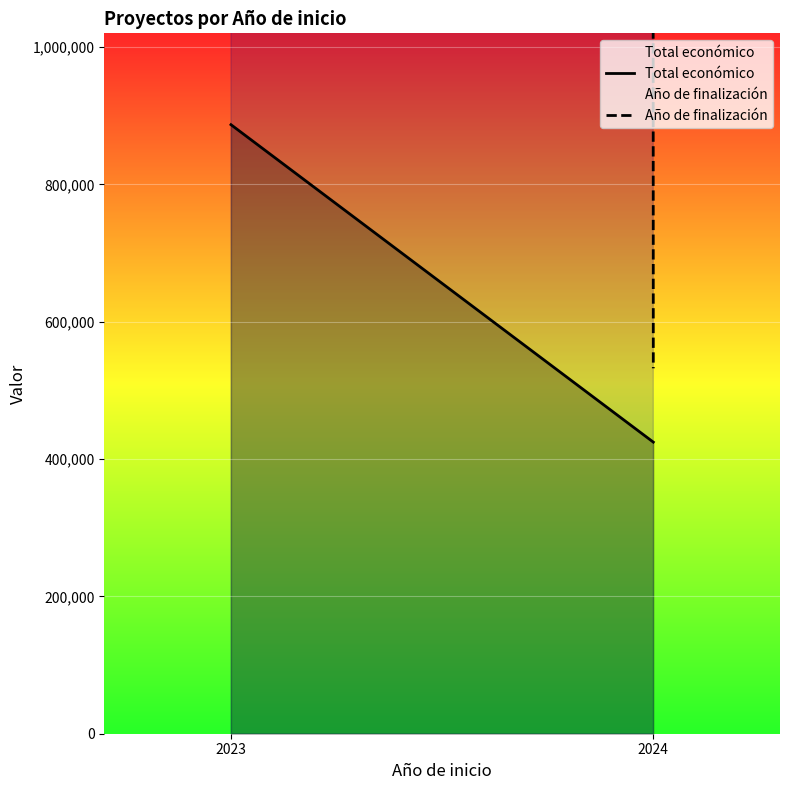

What is the minimum value for Año de finalización?

532225.2